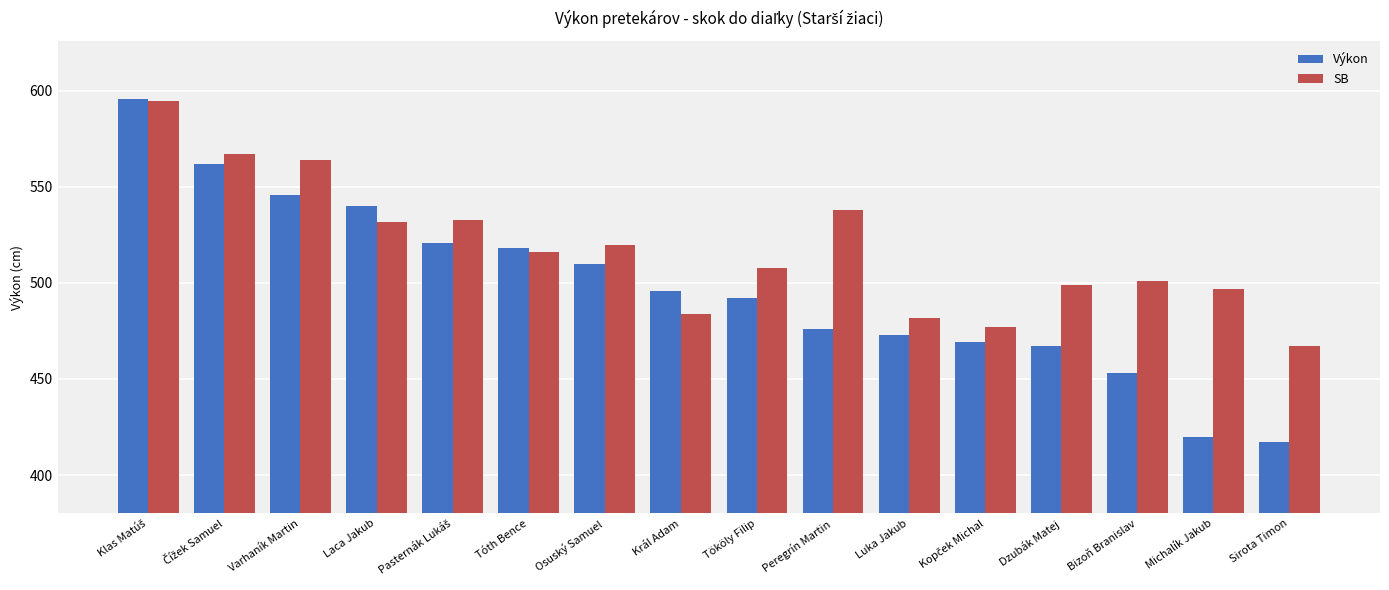

Which series has the widest spread of values?

Výkon